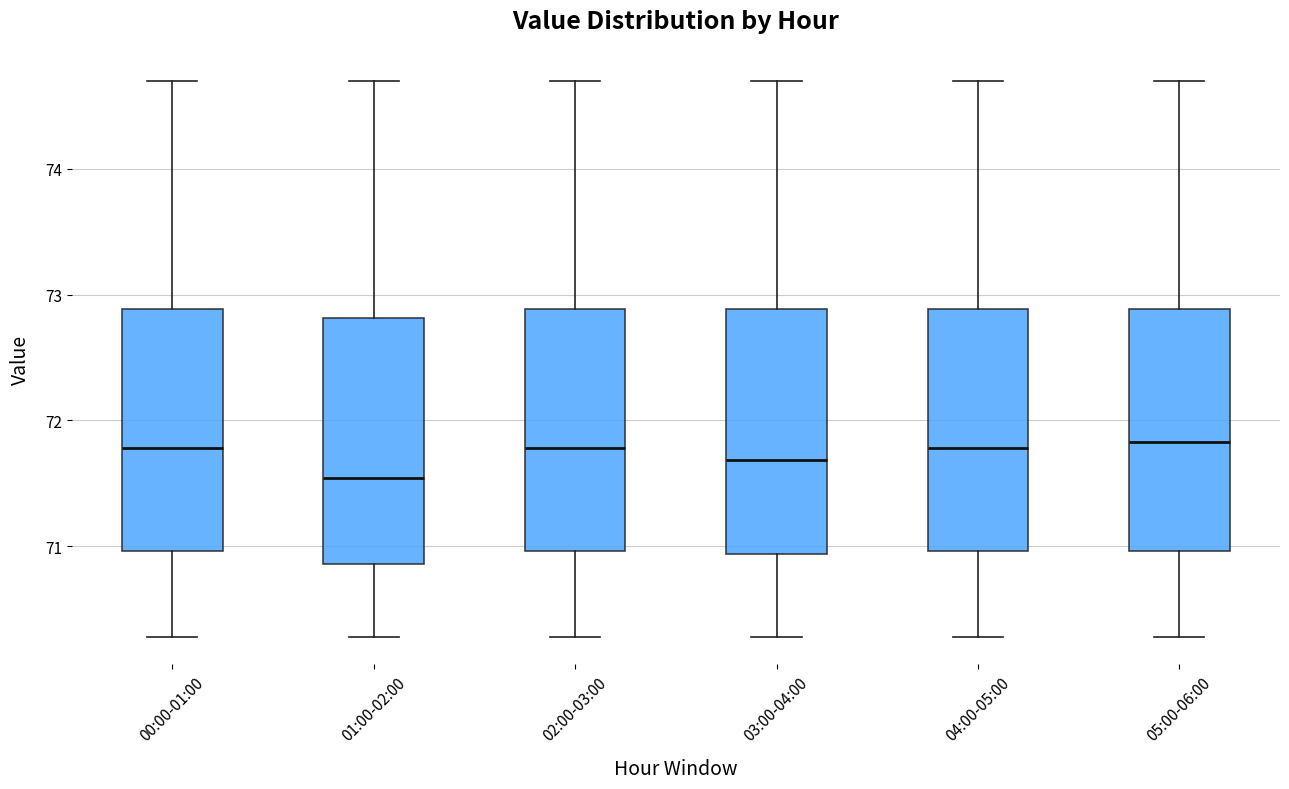

Which box's median line is the lowest?

01:00-02:00